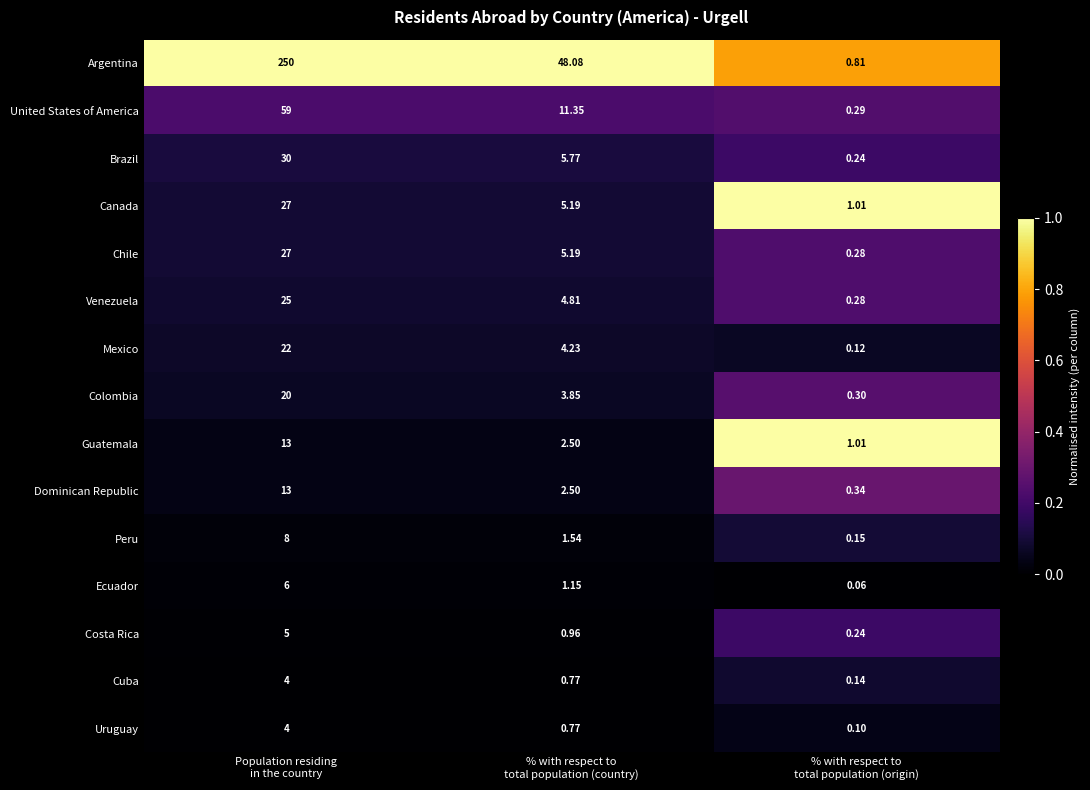

Which series has the largest range (max minus min)?

Argentina